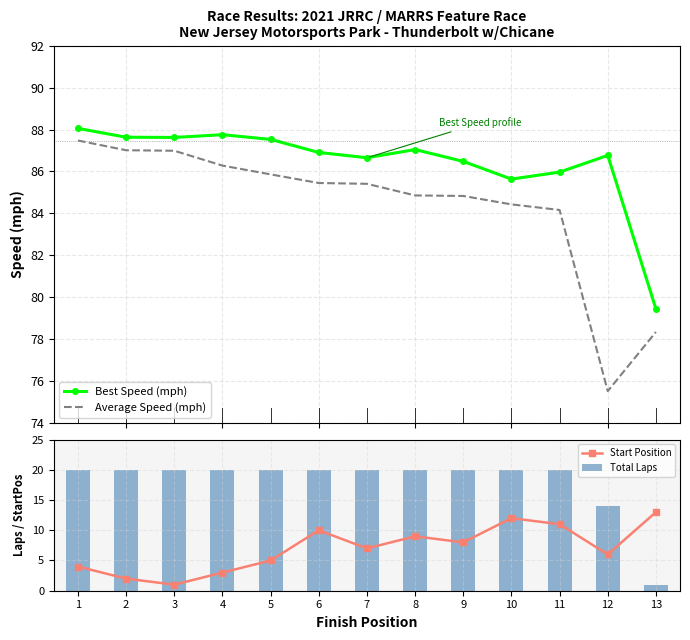

At which label does Start Position reach its minimum?

3